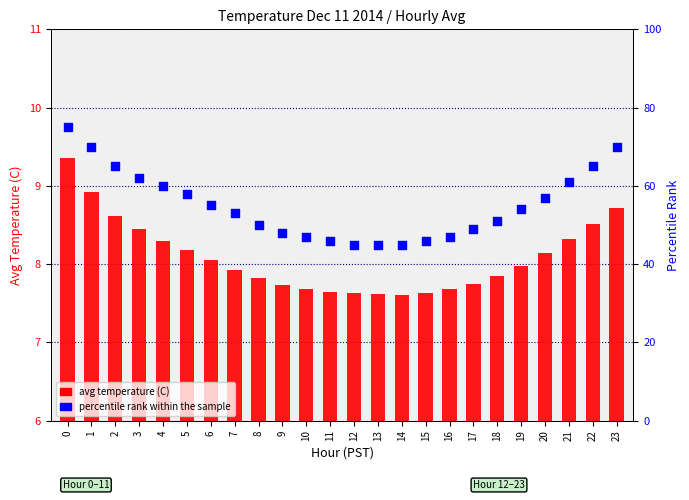

Which series contains the lowest Y value?

avg temperature (C)